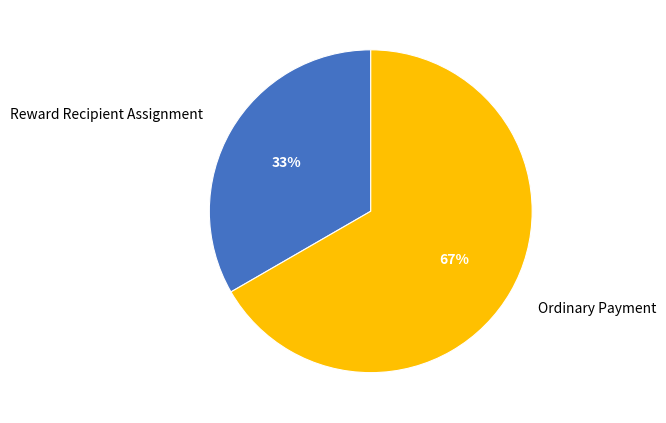

To the nearest percent, what is the average slice percentage?

50%